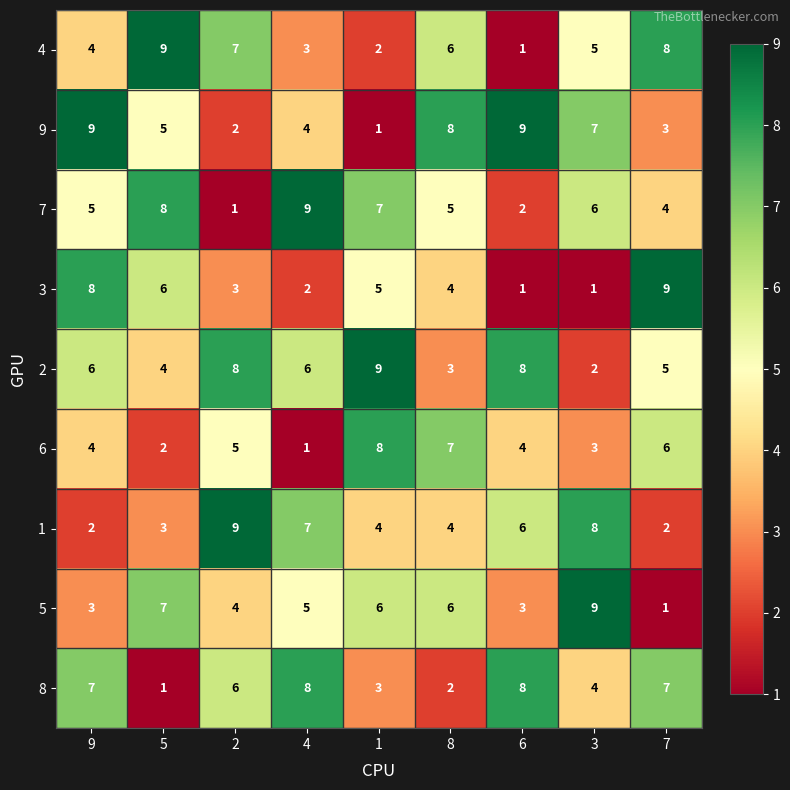

At how many categories does at least one series exceed 3?

9